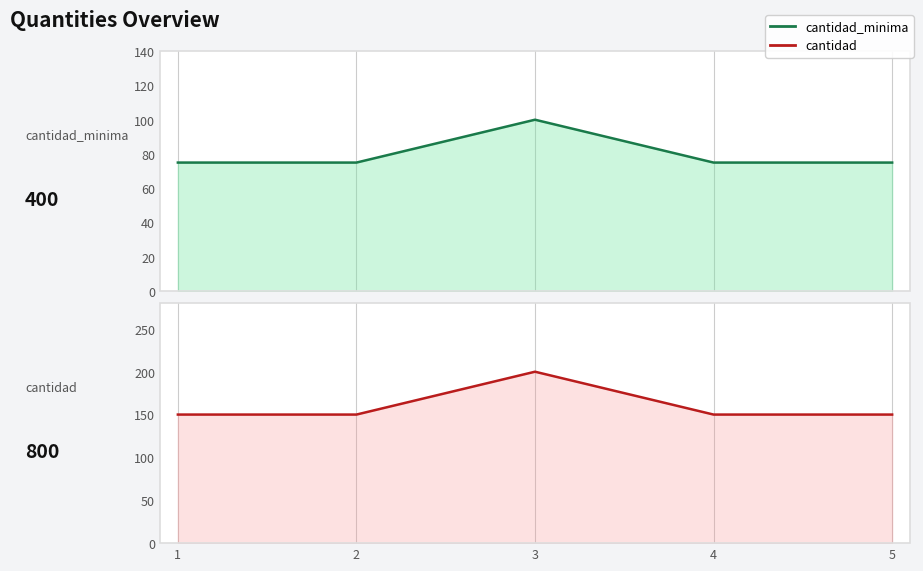

Rank the categories by cantidad_minima value from highest to lowest.

3, 1, 2, 4, 5